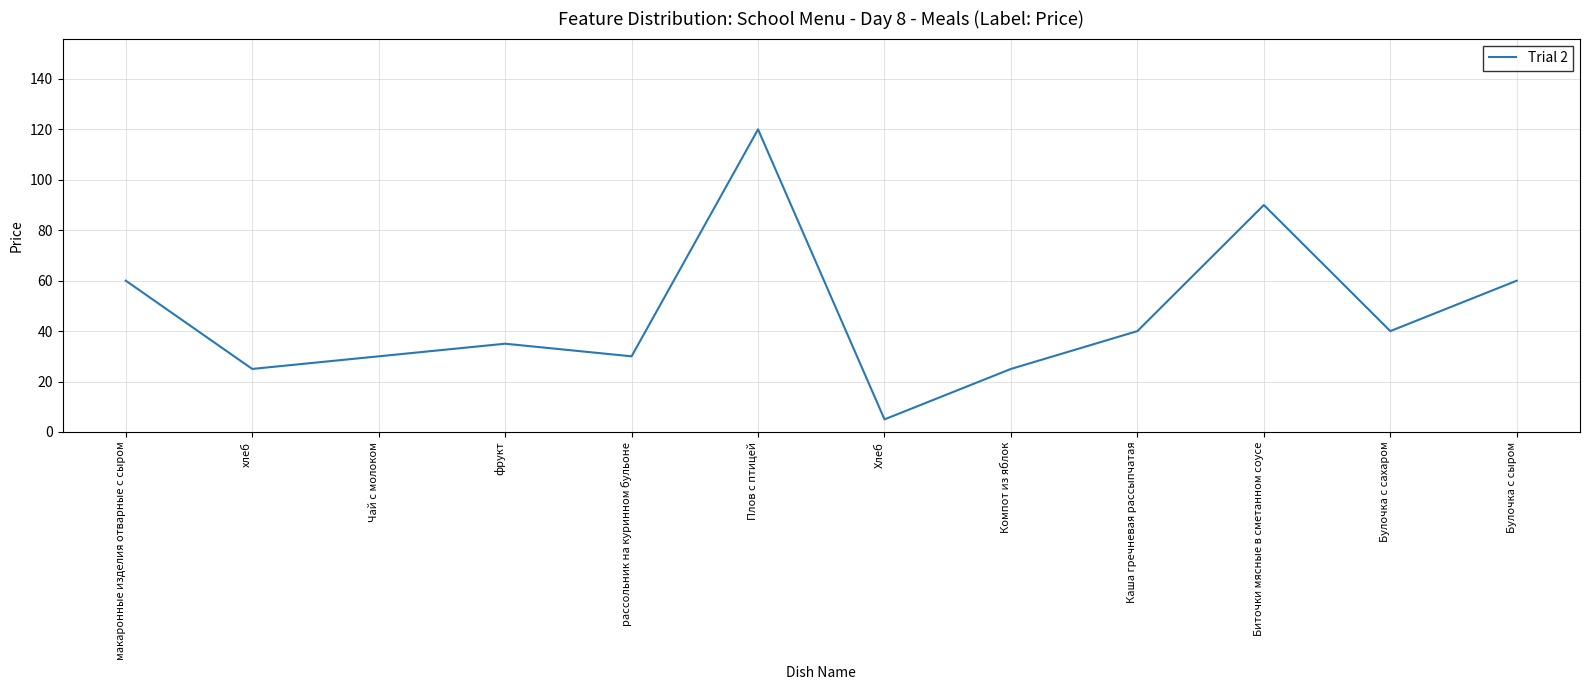

The chart shows a value of 120 at Плов с птицей. True or false?

True